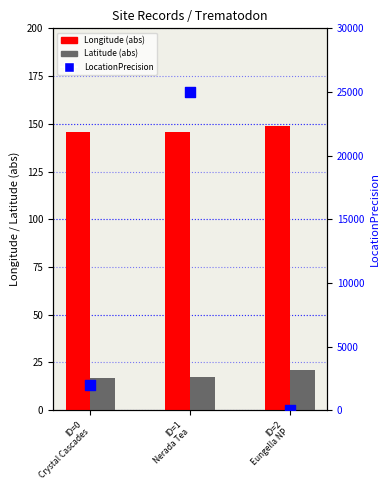

At how many categories does at least one series exceed 11914?

1